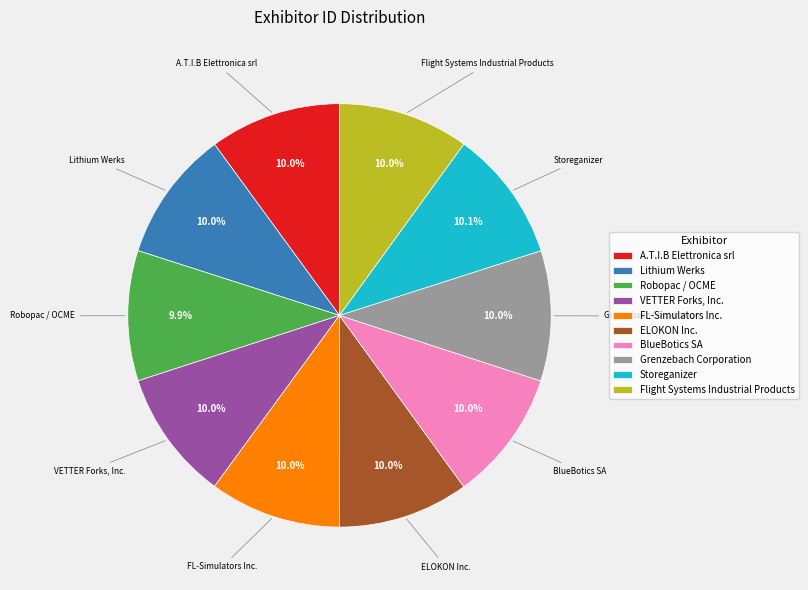

What is the total percentage of Lithium Werks and Flight Systems Industrial Products?

20.0%